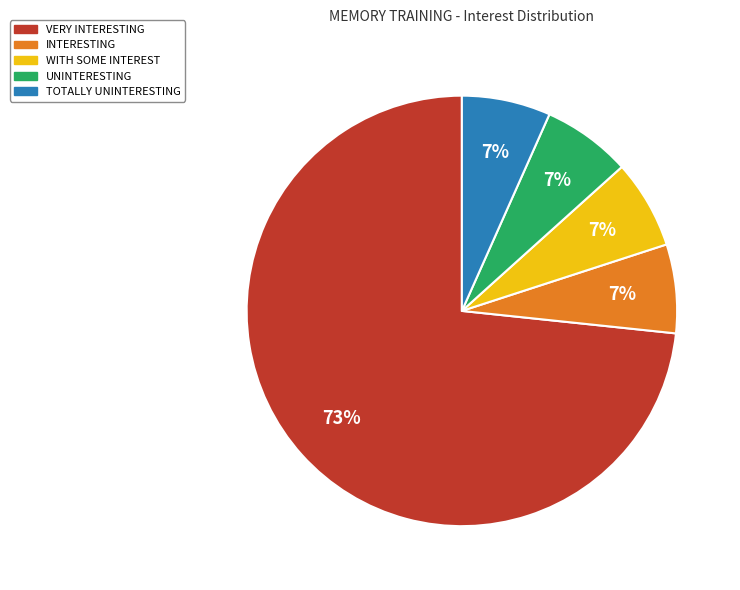

What percentage is the UNINTERESTING slice, to the nearest percent?

7%